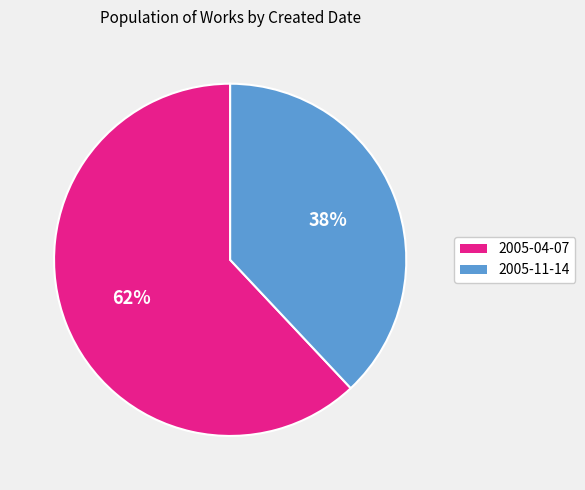

Count the number of slices in the pie.

2